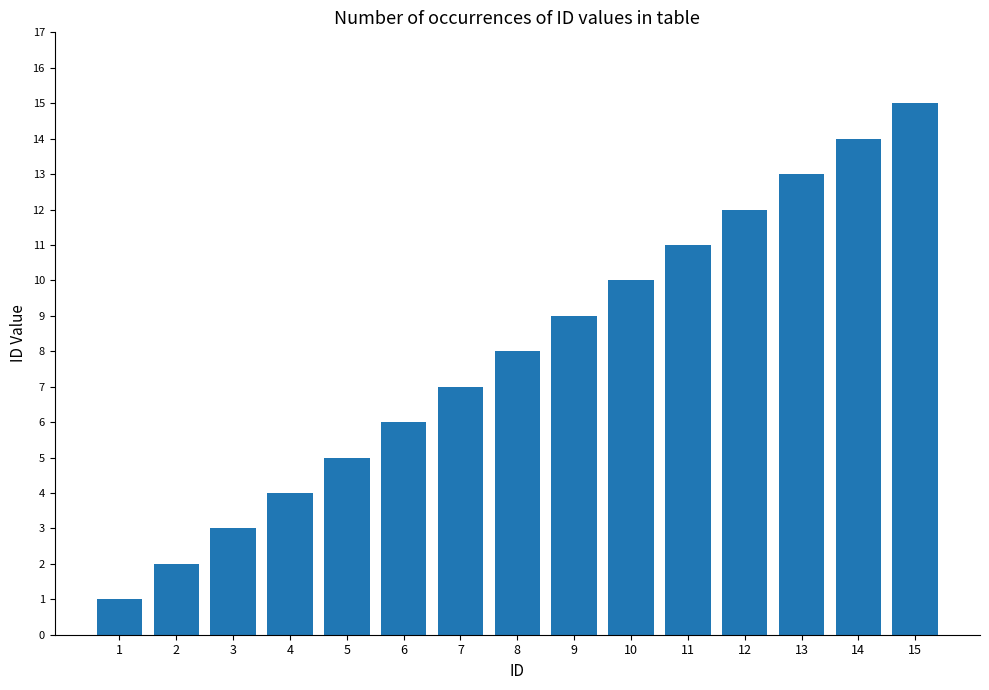

What is the difference between the maximum and minimum values?

14